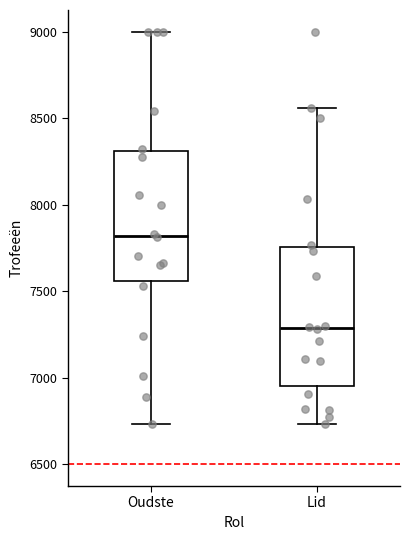

Which box has the highest median line?

Oudste